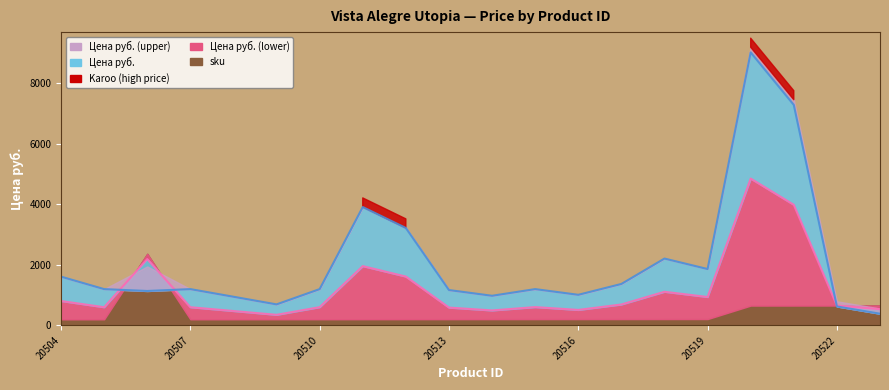

Is it true that the value at 20516 is 1793?

False